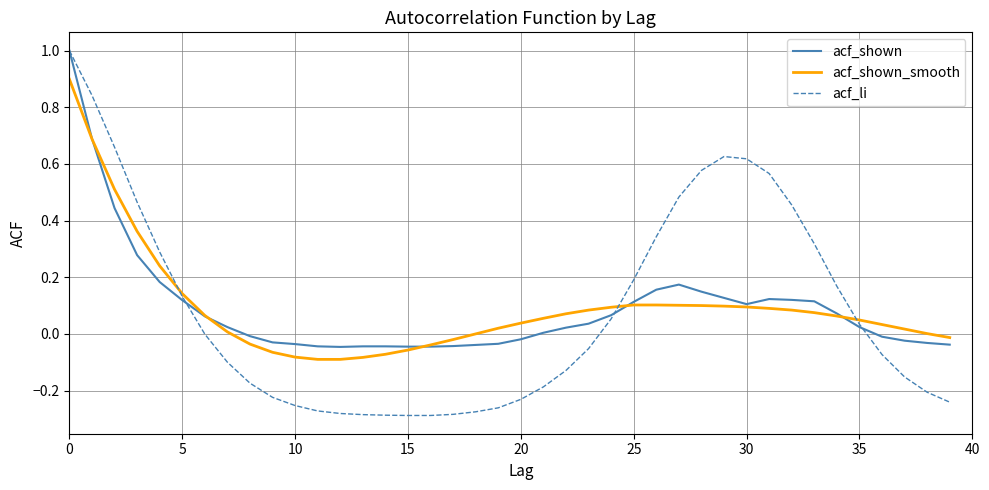

What is the maximum value shown in the chart?

1.0